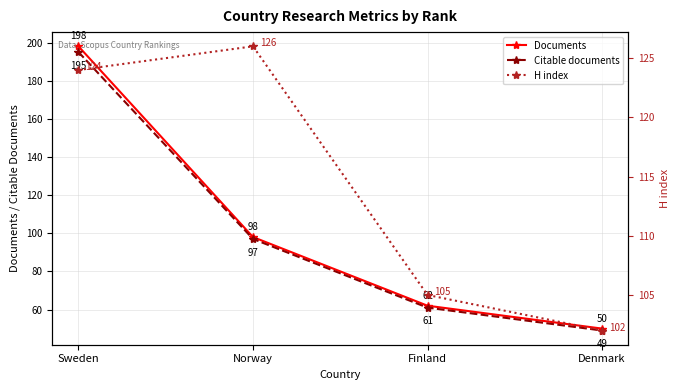

What is the maximum value shown in the chart?

198